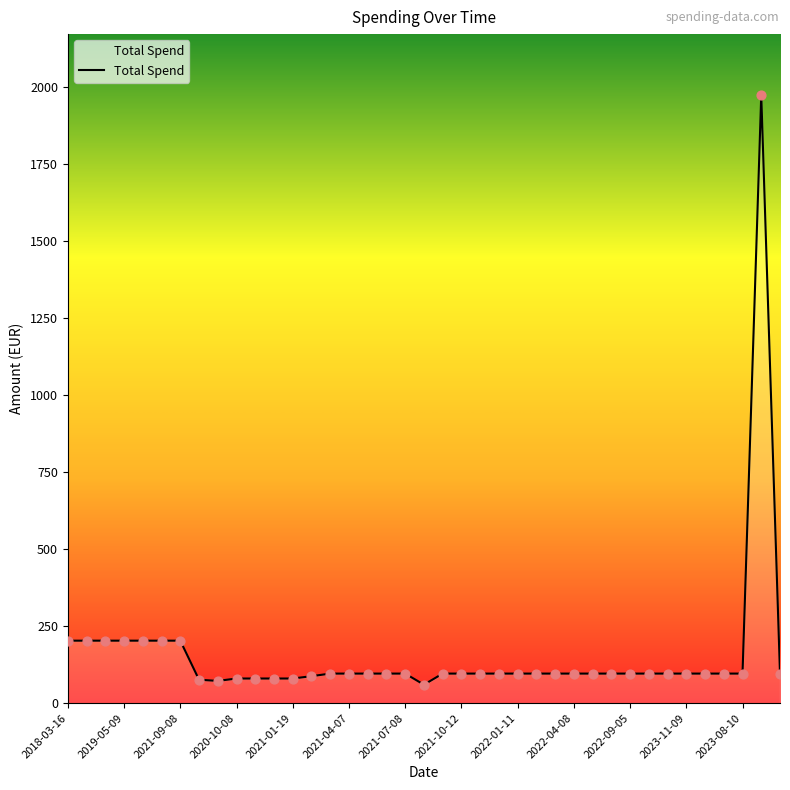

What is the smallest value displayed?

60.0